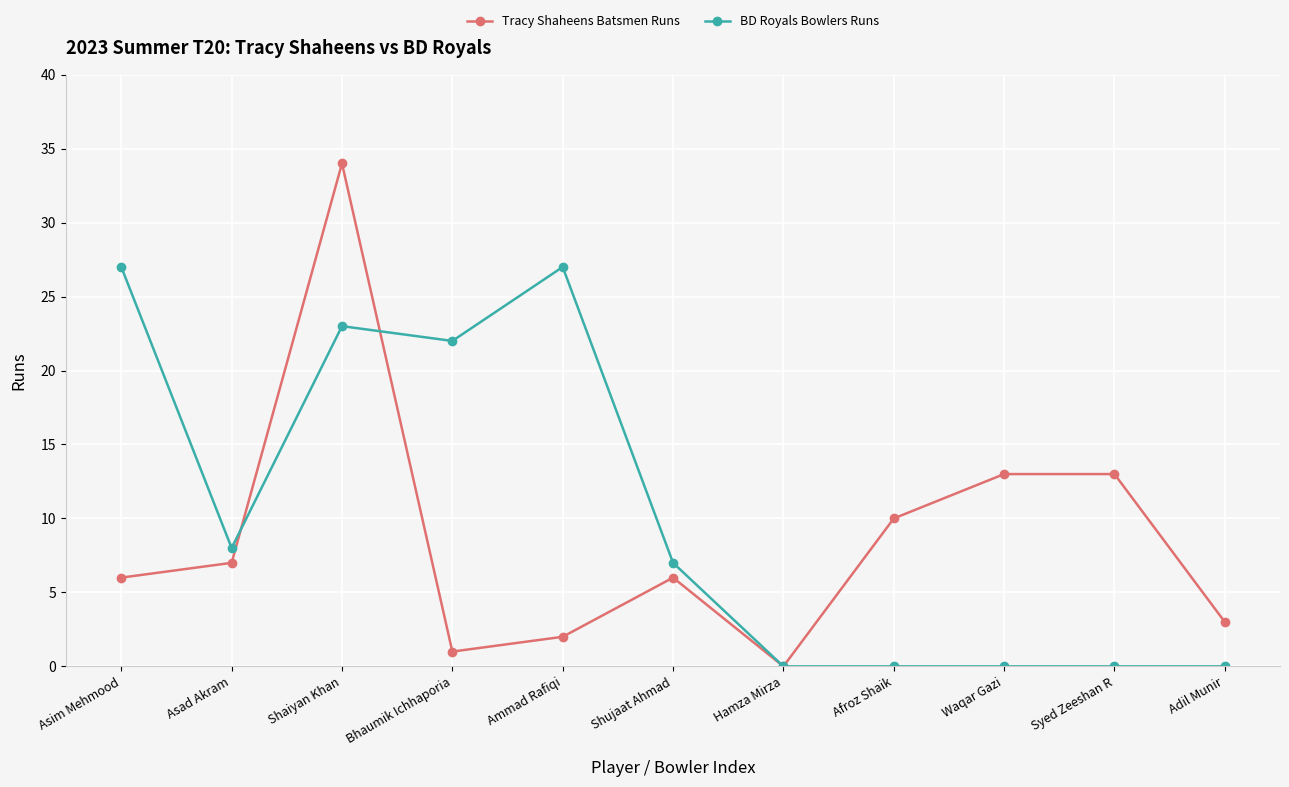

Between which two adjacent categories do BD Royals Bowlers Runs and Tracy Shaheens Batsmen Runs first intersect?

Asad Akram and Shaiyan Khan